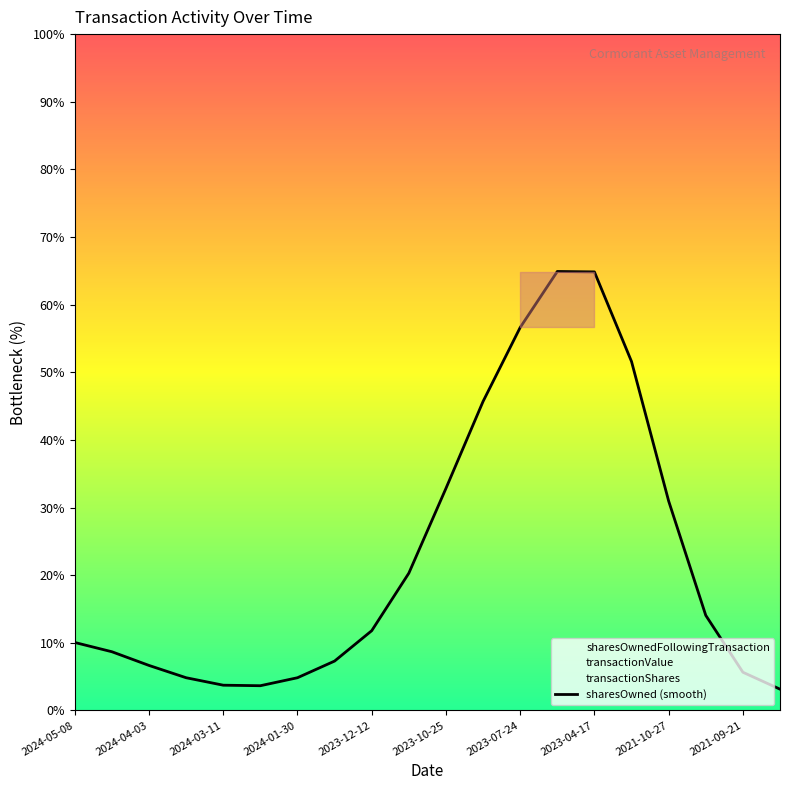

What is the maximum value for sharesOwned (smooth)?

64.9